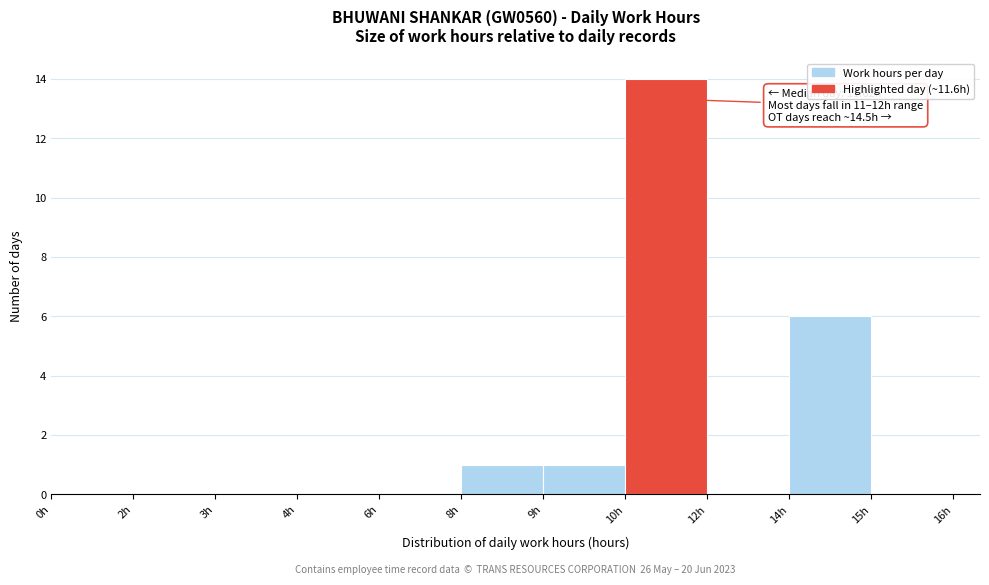

Reading left to right, extract all data points from this chart.

0h=0	2h=0	3h=0	4h=0	6h=0	8h=1	9h=1	10h=14	12h=0	14h=6	15h=0